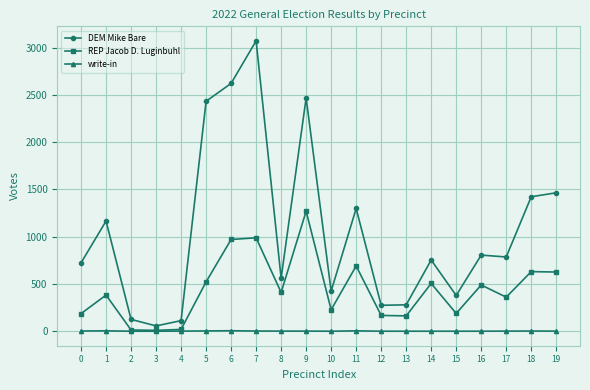

What is the maximum value for DEM Mike Bare?

3071